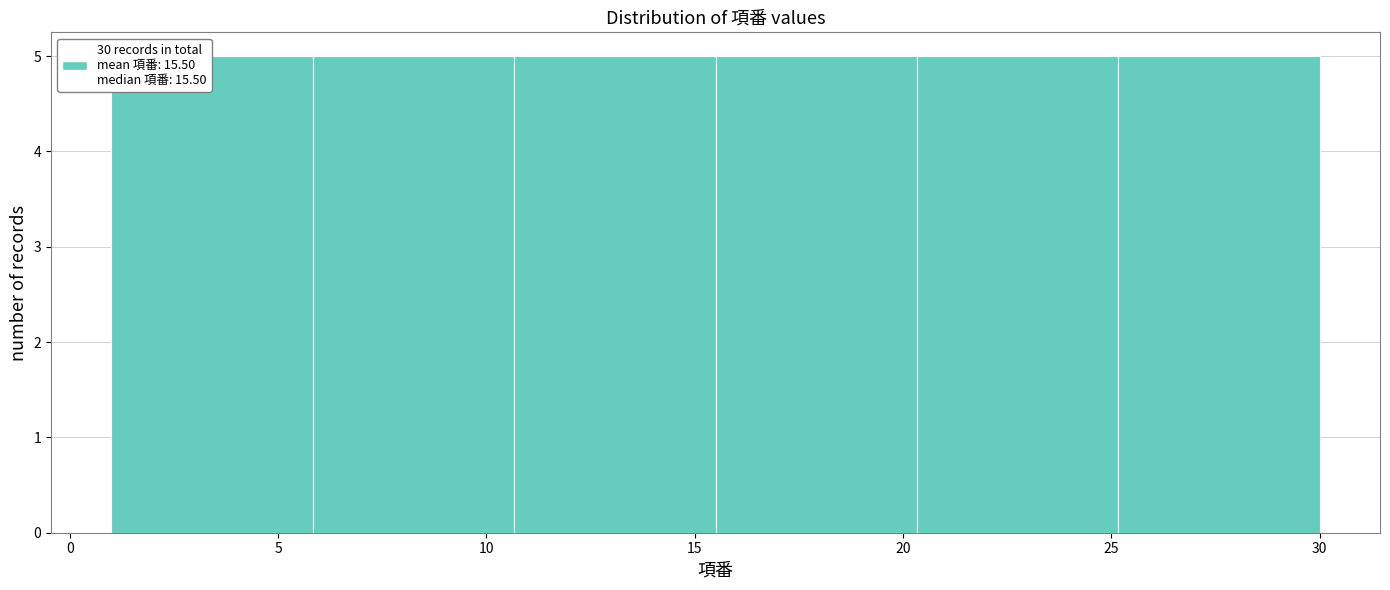

How tall is the bar that spans 1.0 to 6.0 on the x-axis? Neither the bar edges nor the heights are printed on the chart, so give them approximately, as read against the axes.

5